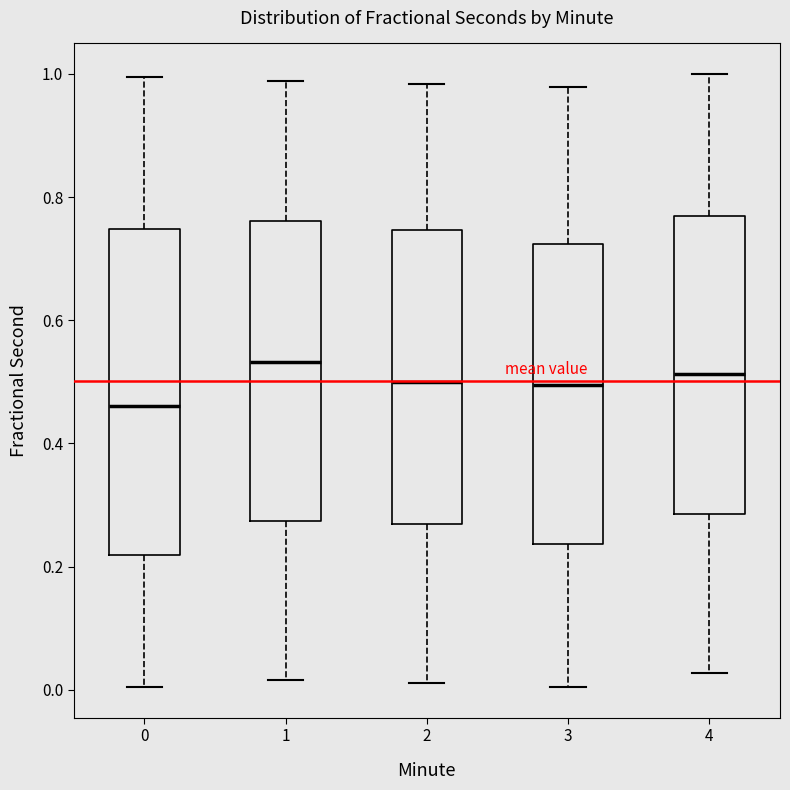

Which box has the lowest median line?

0